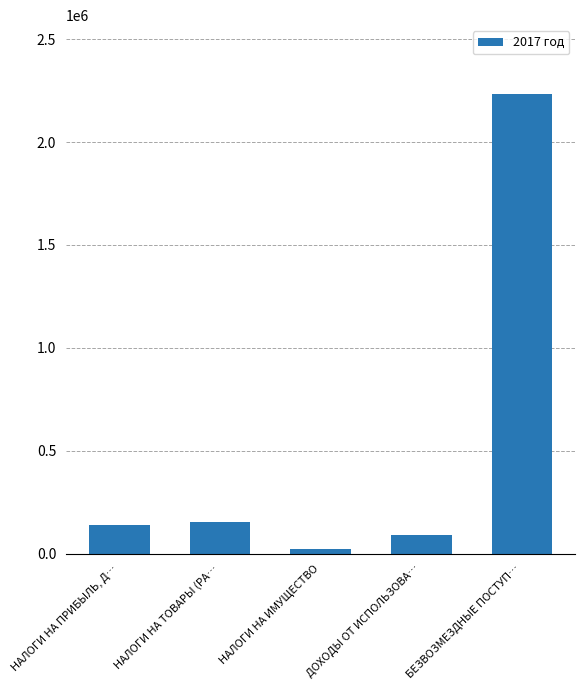

What is the sum of the values at НАЛОГИ НА ТОВАРЫ (РА… and НАЛОГИ НА ПРИБЫЛЬ, Д…?

290800